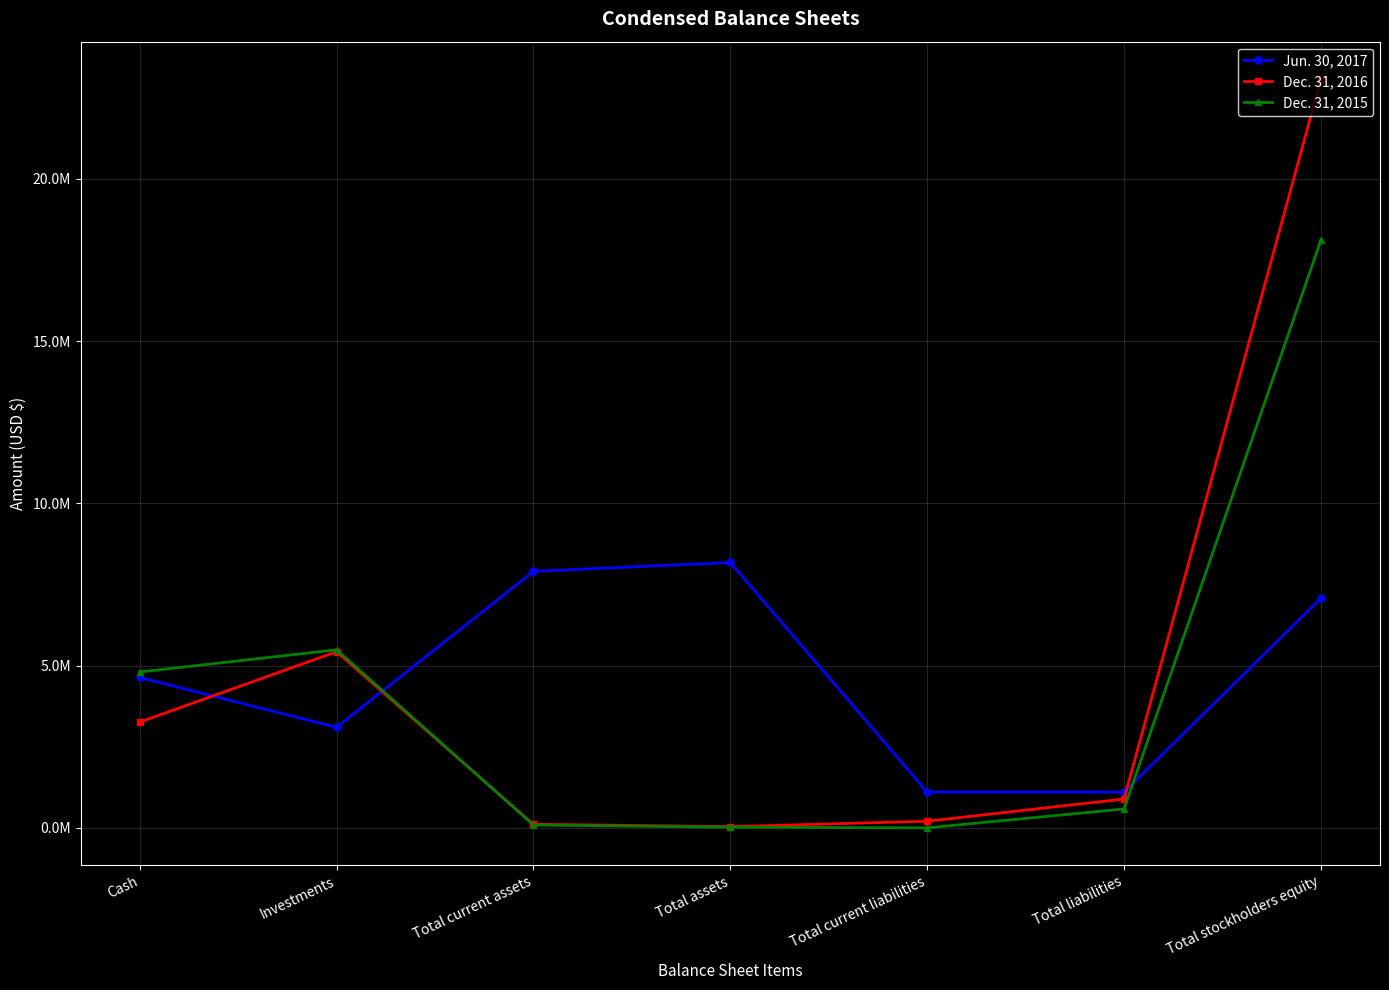

Does the chart have visible grid lines?

Yes